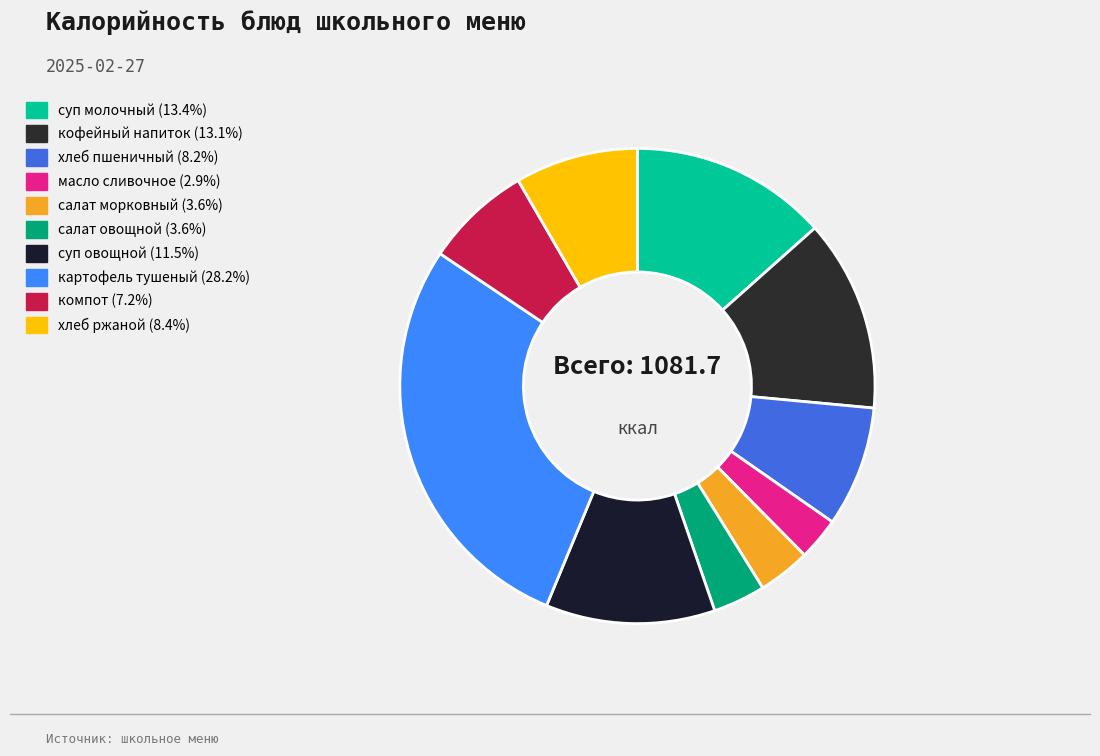

Count the number of slices in the pie.

10